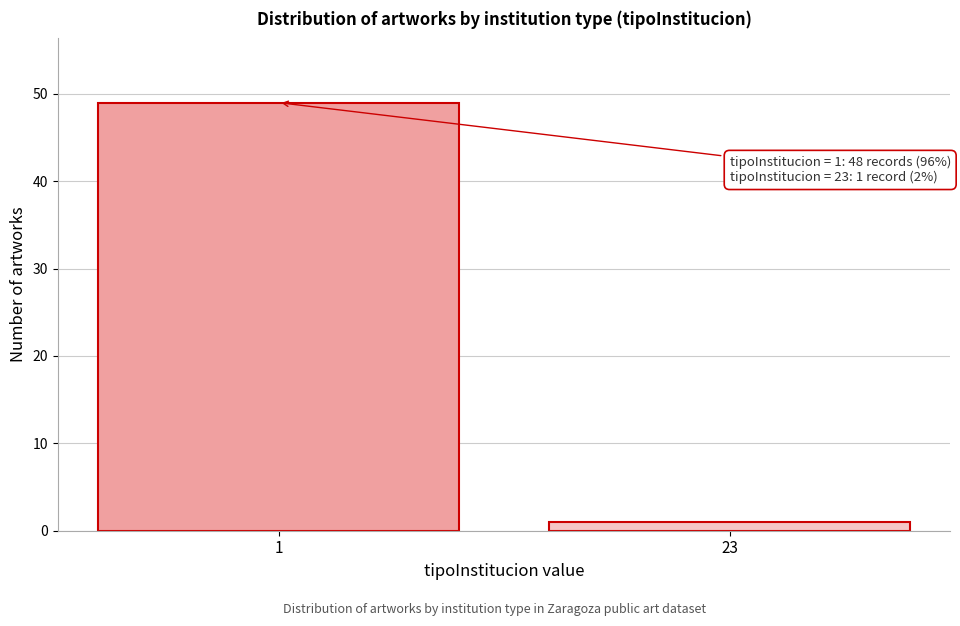

Reading left to right, list all the values displayed in this chart.

1=49	23=1